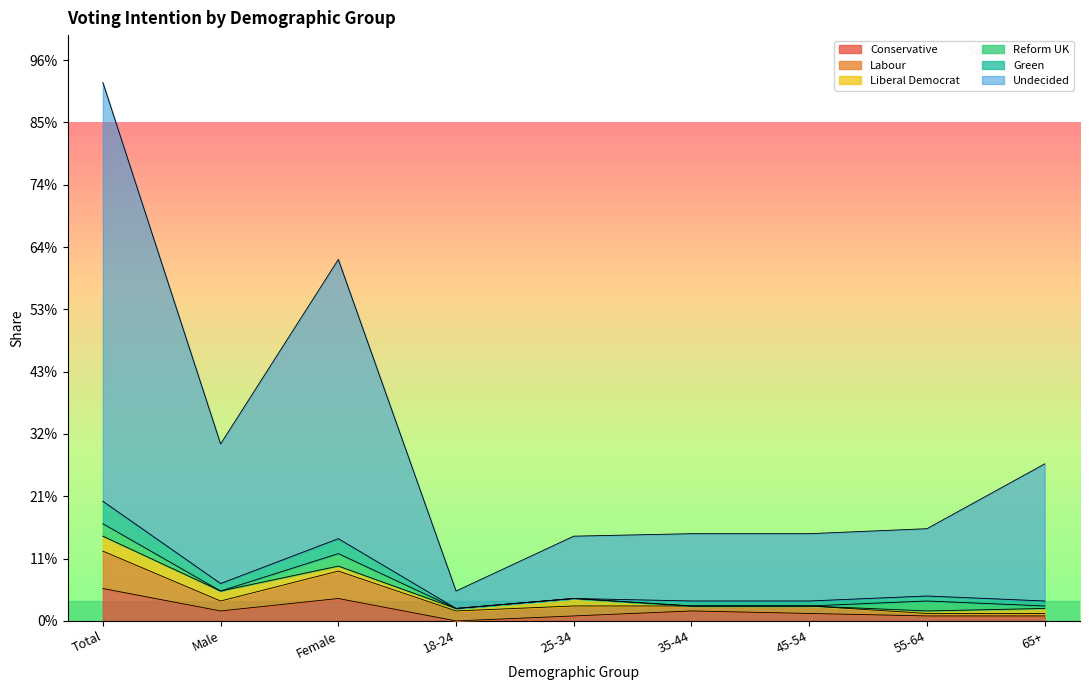

Which label corresponds to the smallest value in the chart?

18-24